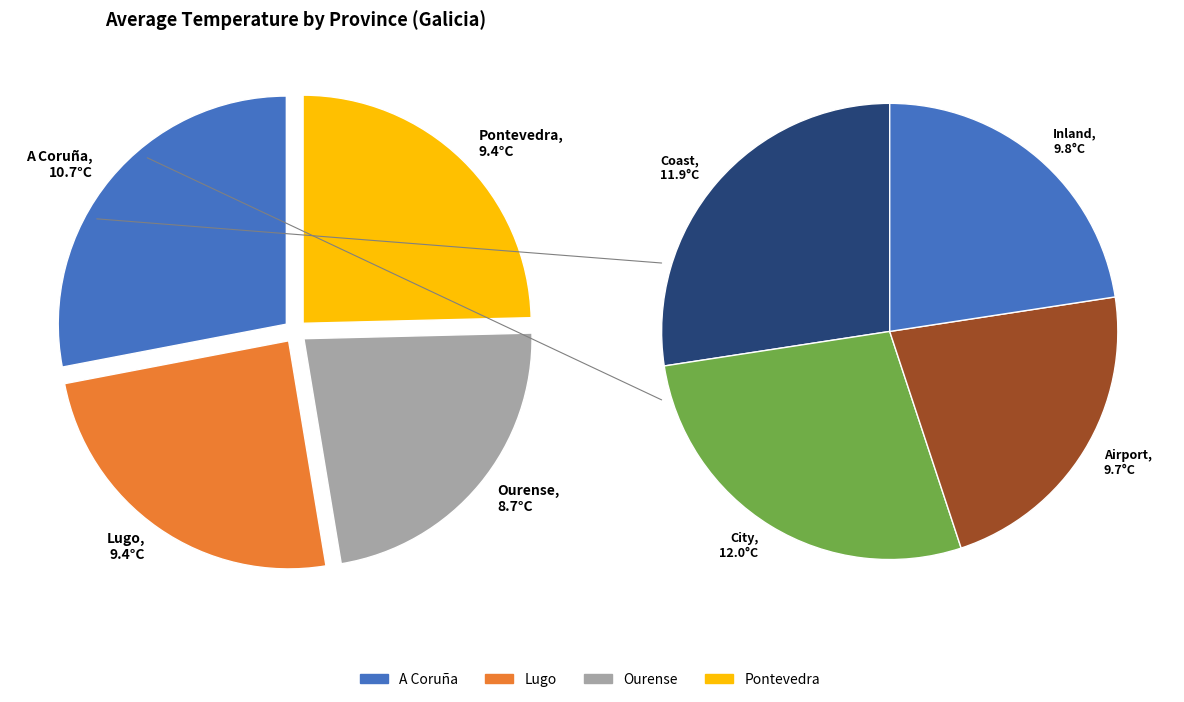

To the nearest percent, what is the average slice percentage?

25%